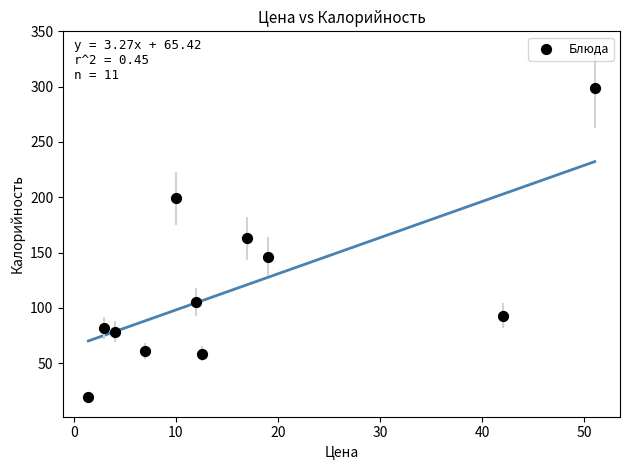

What is the average Y value?

118.7